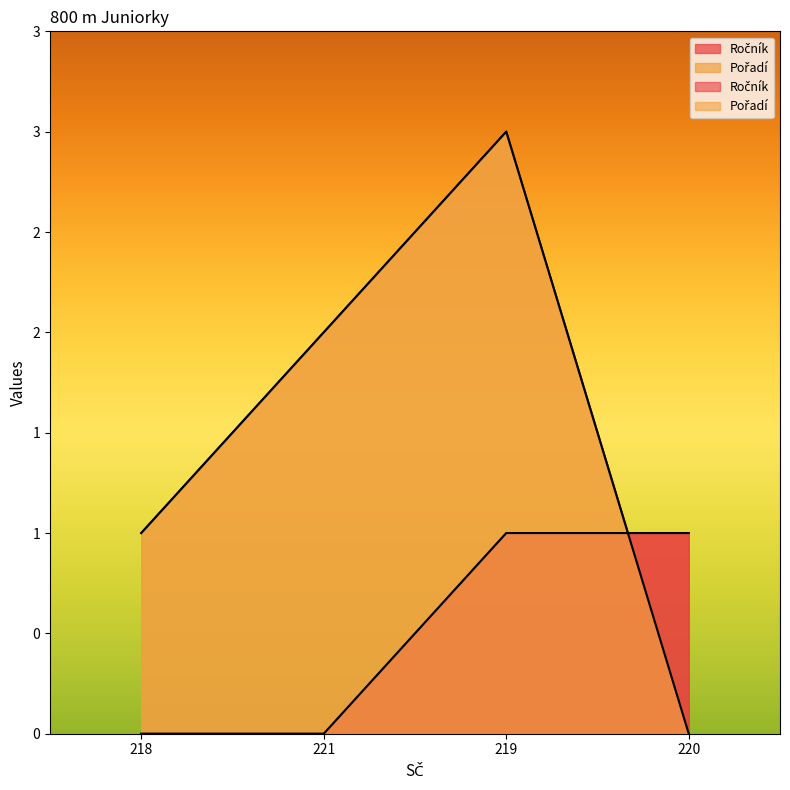

Is it true that Ročník equals 0 at 219?

False